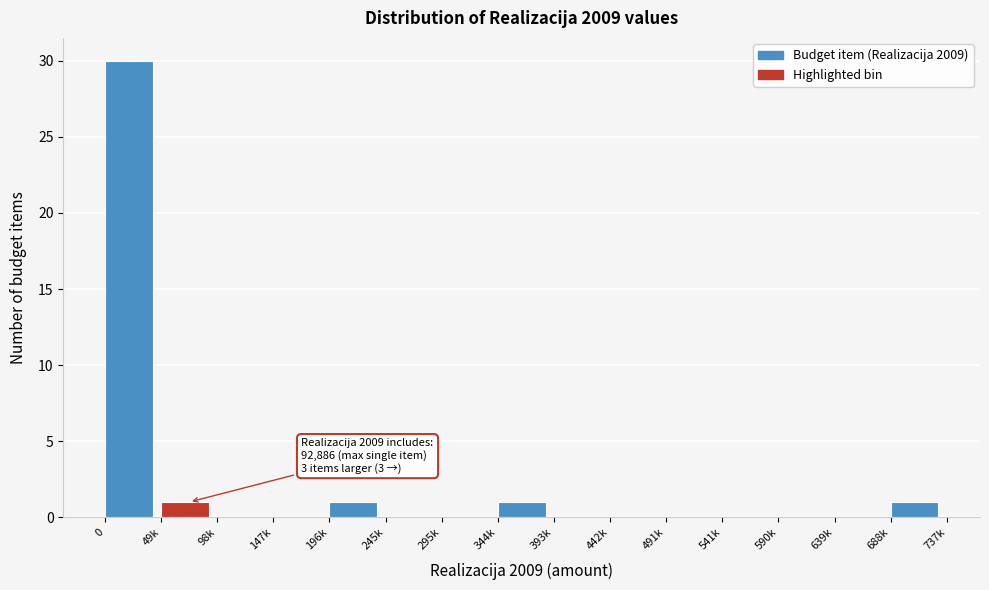

Reading left to right, extract all data points from this chart.

0=30	49k=1	98k=0	147k=0	196k=1	245k=0	295k=0	344k=1	393k=0	442k=0	491k=0	541k=0	590k=0	639k=0	688k=1